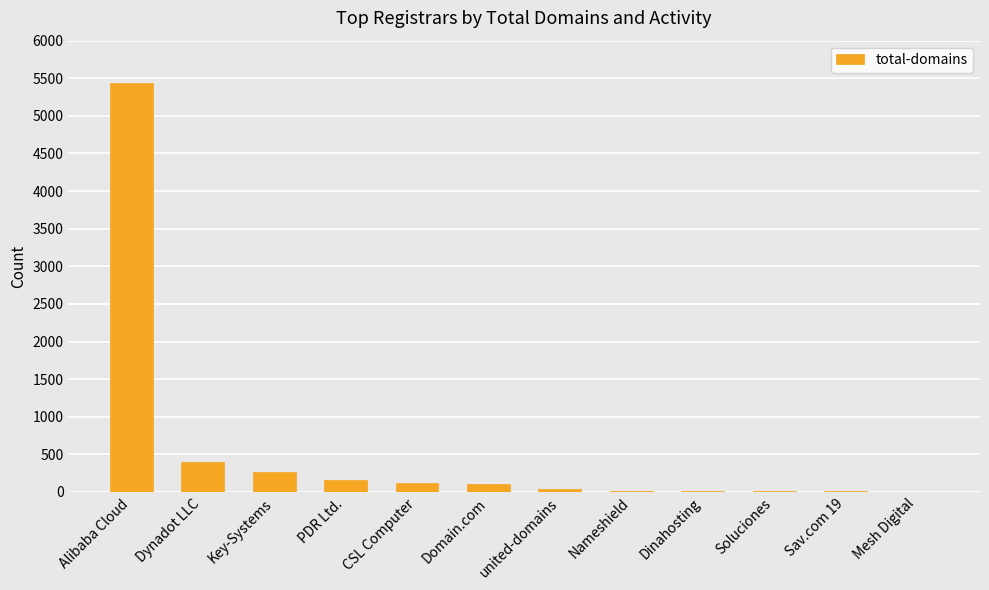

Which category has the highest value across all series?

Alibaba Cloud